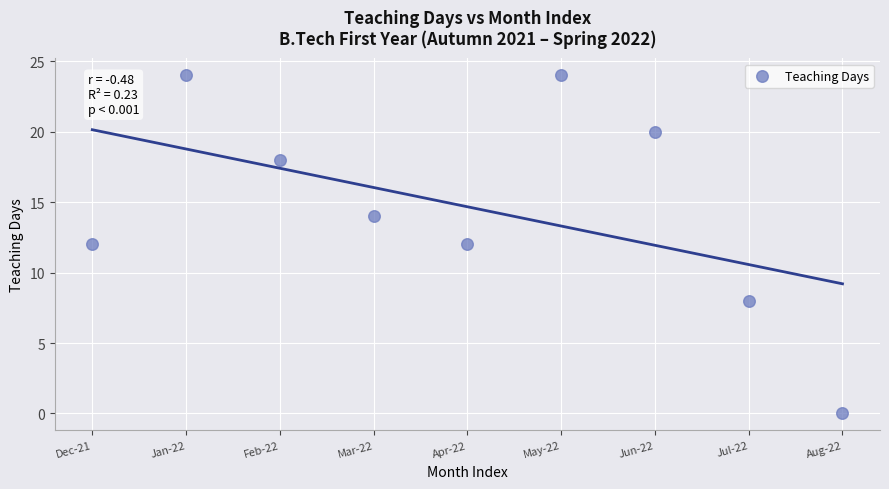

What is the range of X values (max minus min)?

8